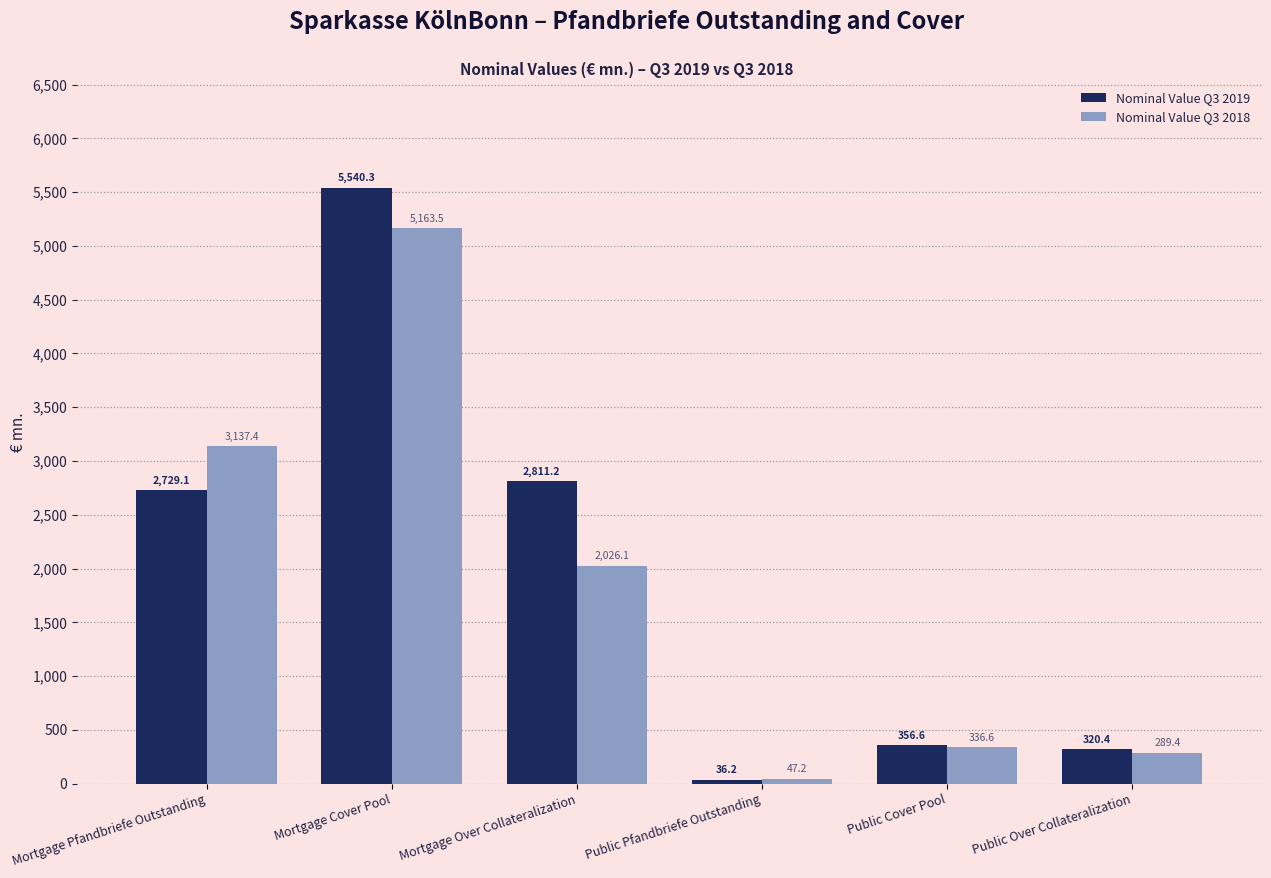

What is the minimum value shown in the chart?

36.2